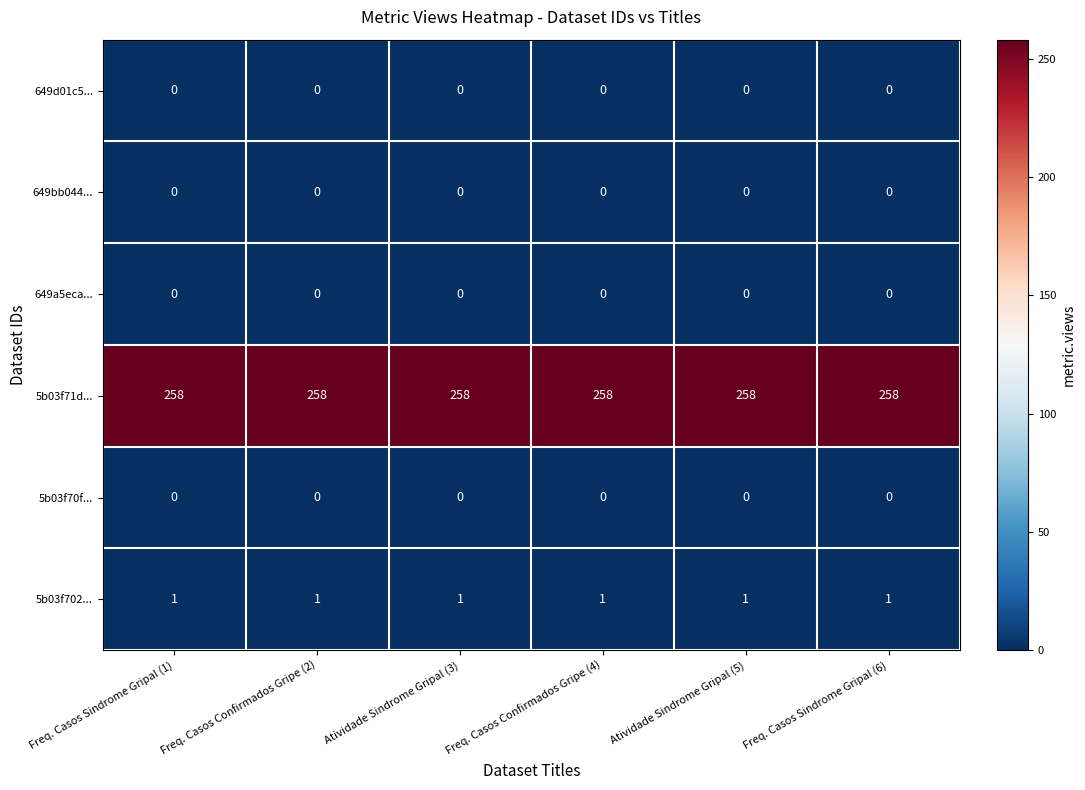

Is it true that 5b03f71d... equals 382 at Freq. Casos Sindrome Gripal (6)?

False